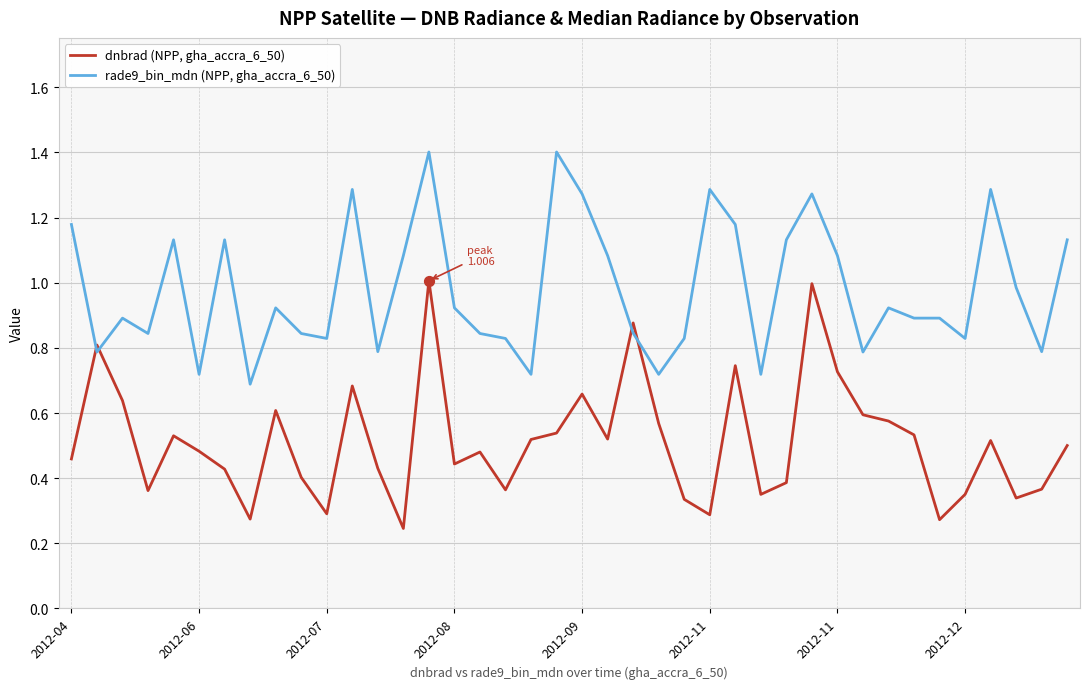

What is the maximum value shown in the chart?

1.4